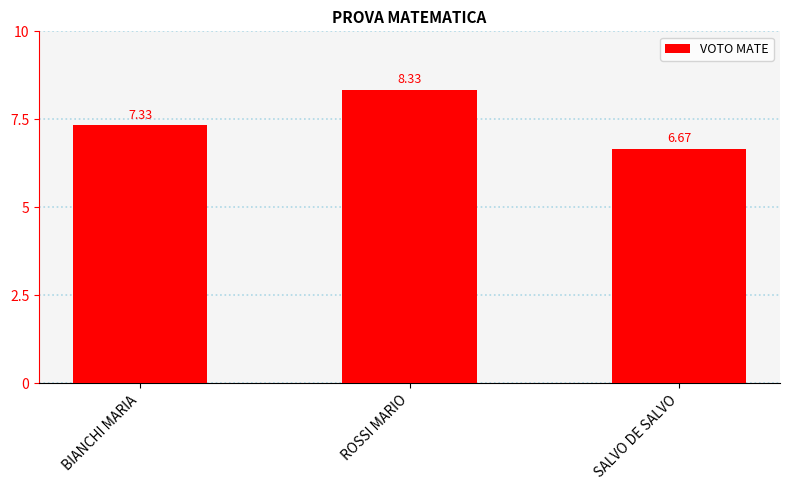

Approximately how many times larger is the value at SALVO DE SALVO compared to BIANCHI MARIA?

0.9